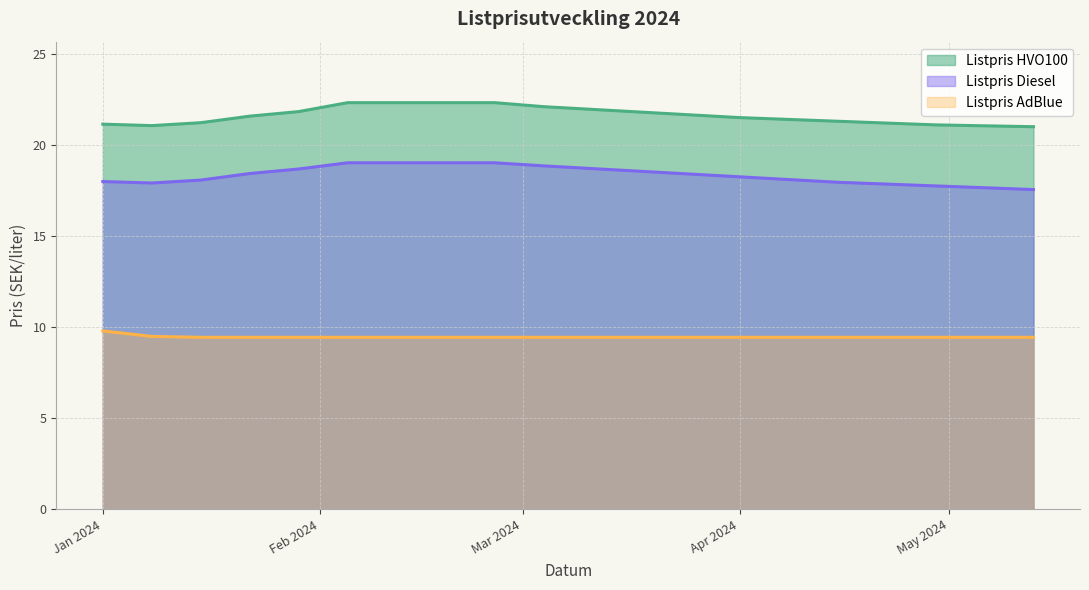

True or false: Listpris HVO100 has more than 2 points higher than both neighbors.

False